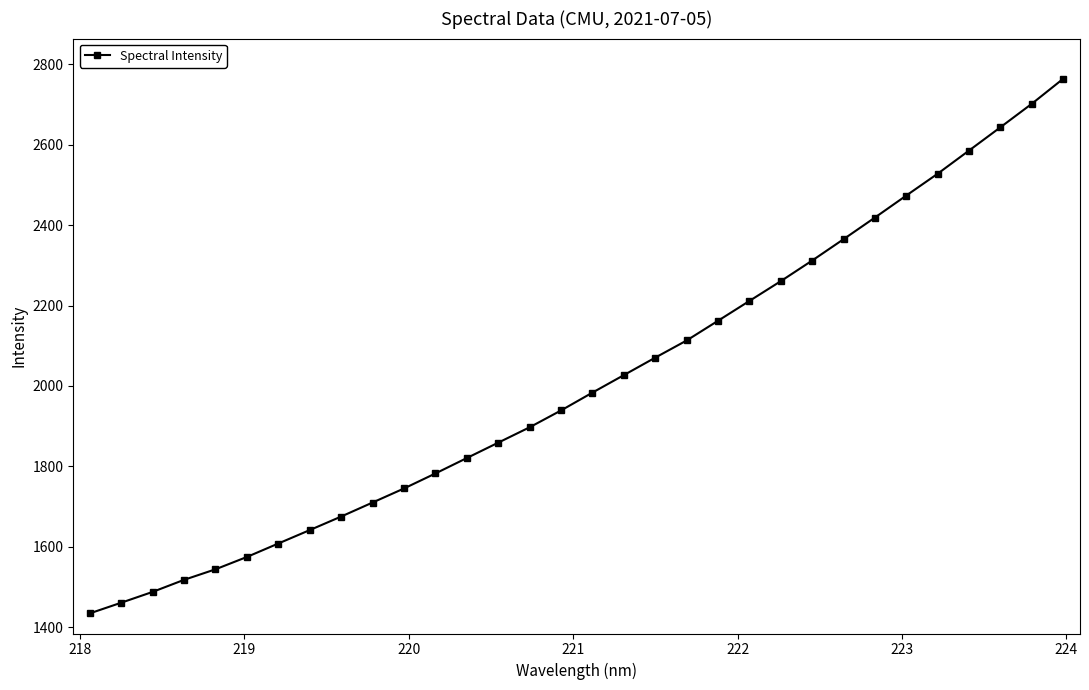

How many values exceed 1983?

16